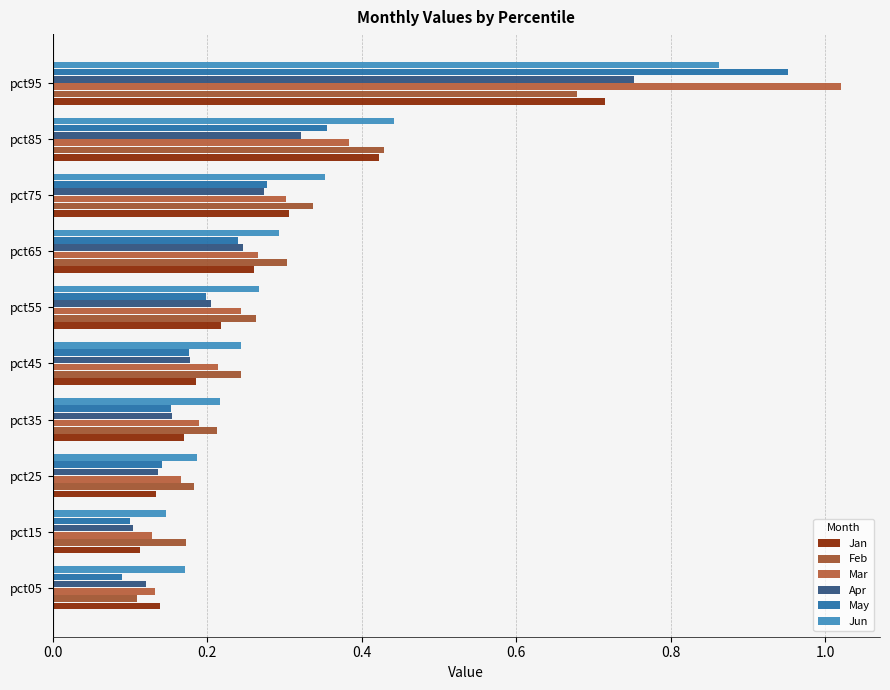

Count the number of data series in this chart.

6